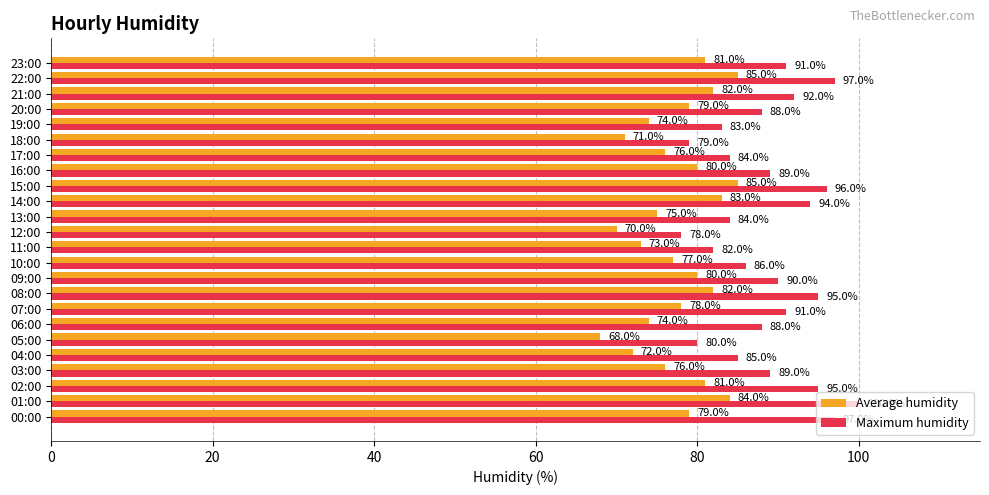

What is the average value of the Average humidity series?

78